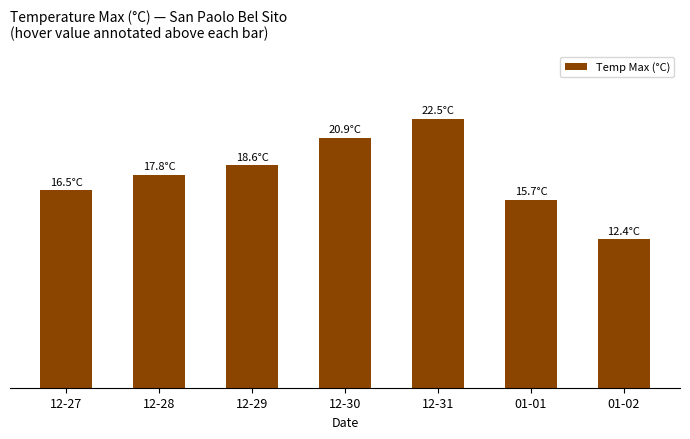

Reading left to right, what are all the values shown in this chart?

12-27=16.5	12-28=17.8	12-29=18.6	12-30=20.9	12-31=22.5	01-01=15.7	01-02=12.4